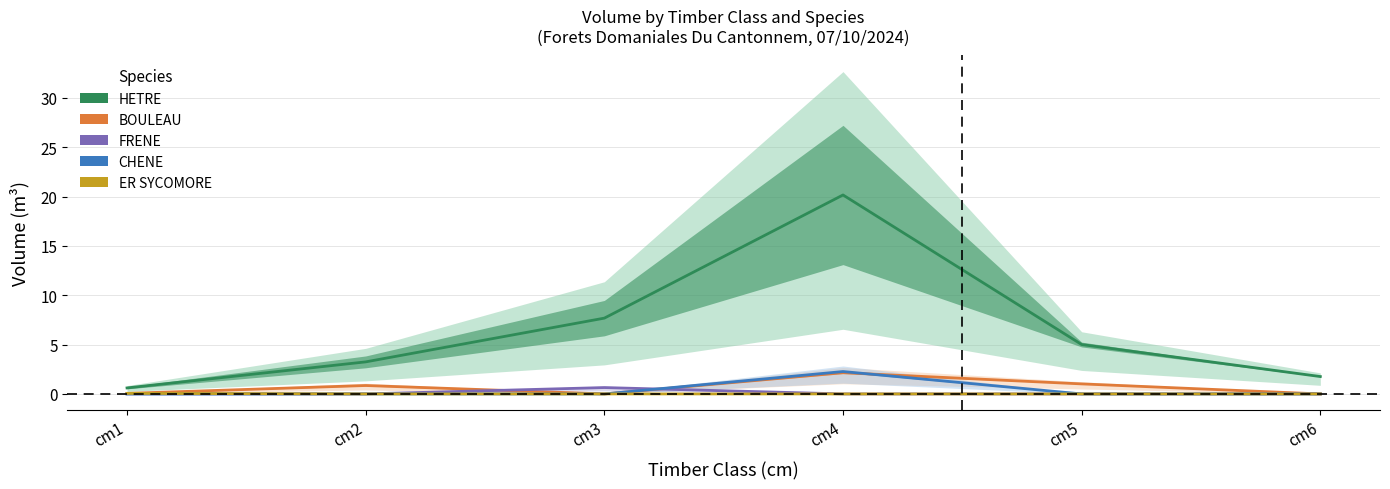

What is the difference between the highest and lowest values at cm6?

1.8